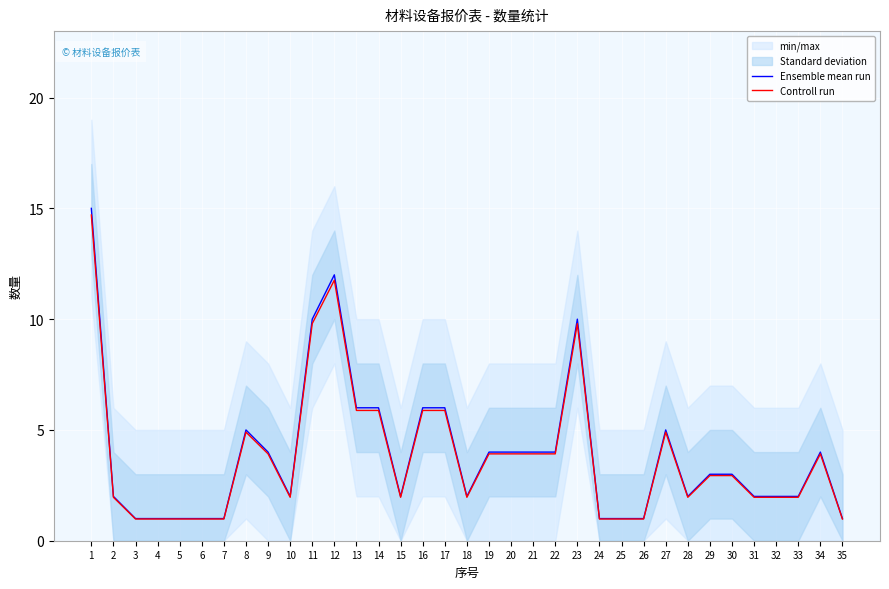

What is the difference between the maximum and minimum values in the Controll run series?

13.7